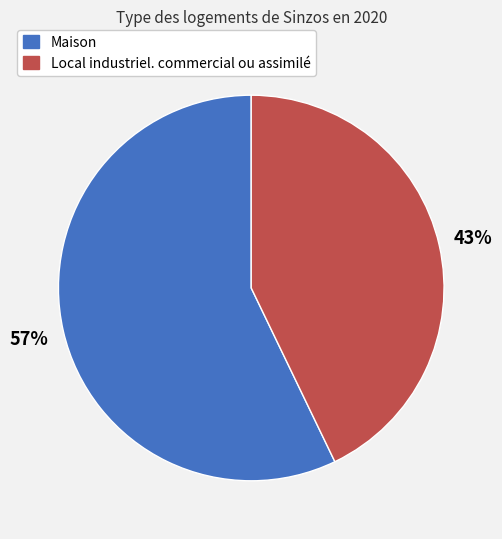

Which category has the smallest portion of the pie?

Local industriel. commercial ou assimilé